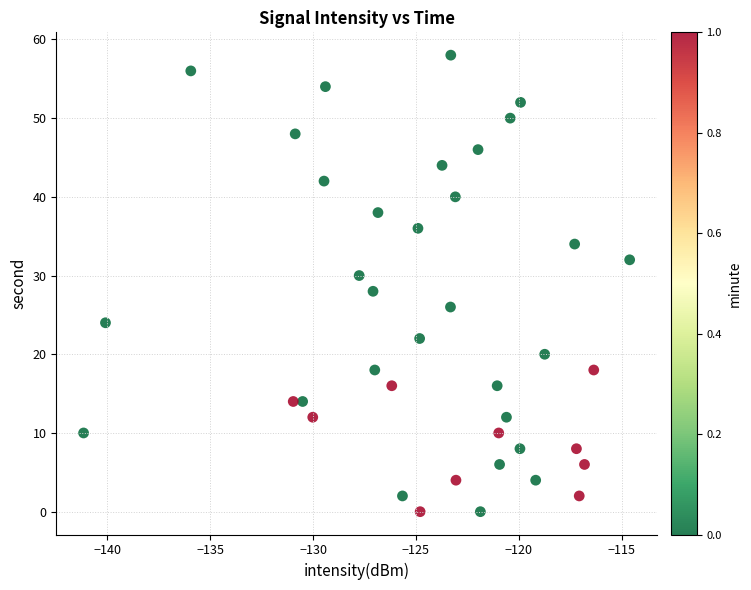

What is the range of Y values (max minus min)?

58